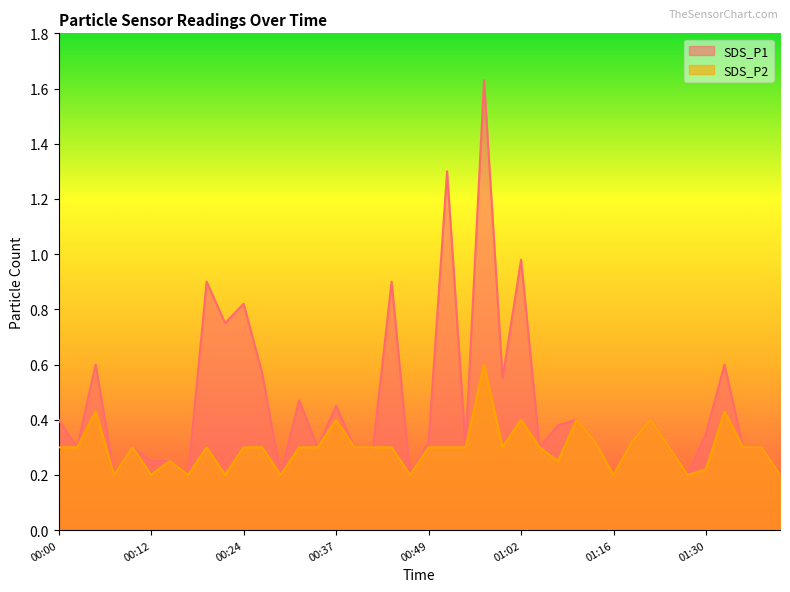

True or false: SDS_P2 and SDS_P1 cross at least once.

False